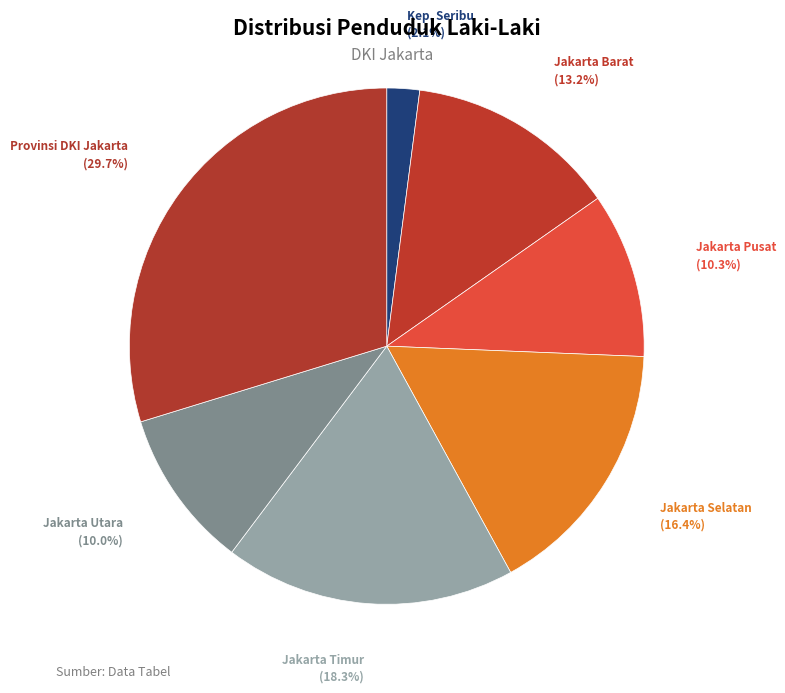

Which category has the smallest portion of the pie?

KABUPATEN ADMINISTRASI KEPULAUAN SERIBU